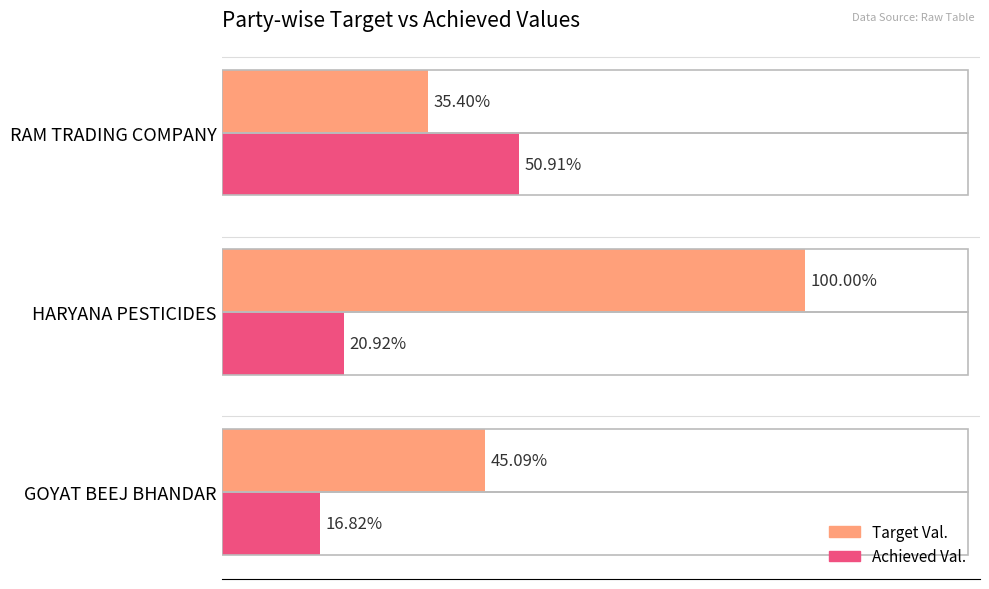

What are all the series names shown in the legend?

Target Val., Achieved Val.